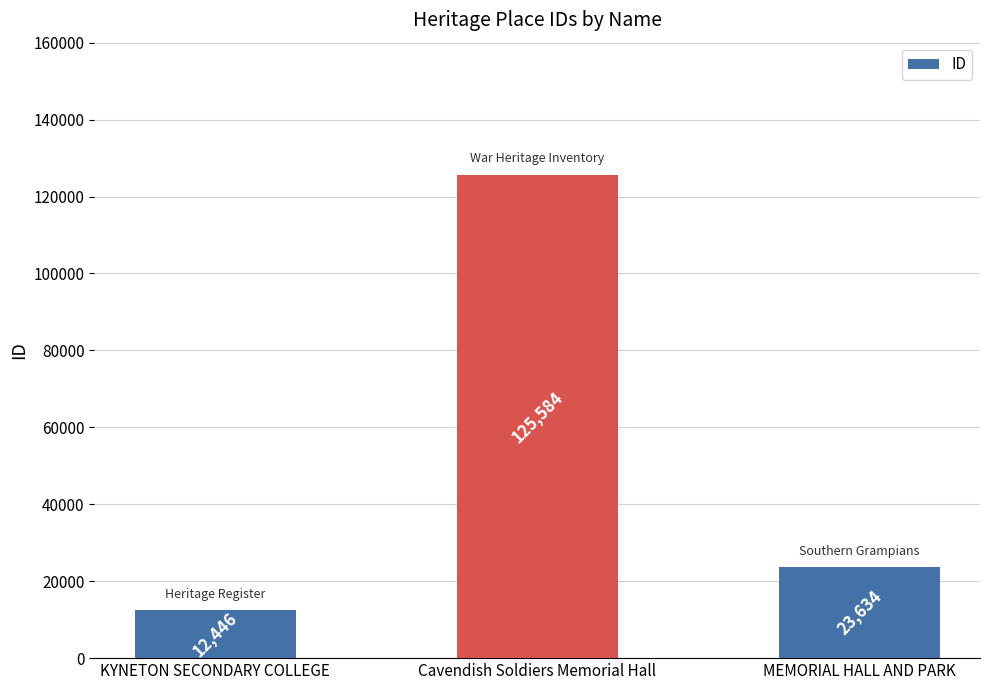

What is the difference between the maximum and minimum values?

113138